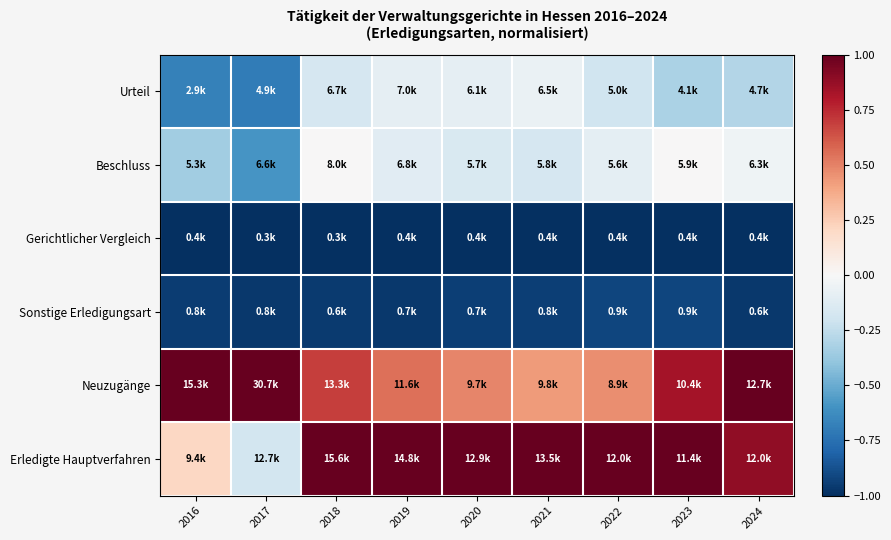

What is the spread (max minus min) of values at 2024?

2.0